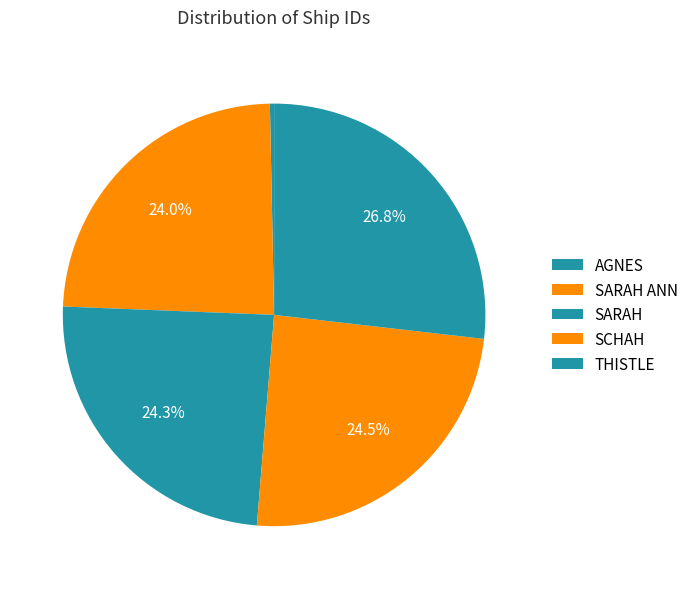

To the nearest percent, what percentage of the pie is SARAH ANN?

24%